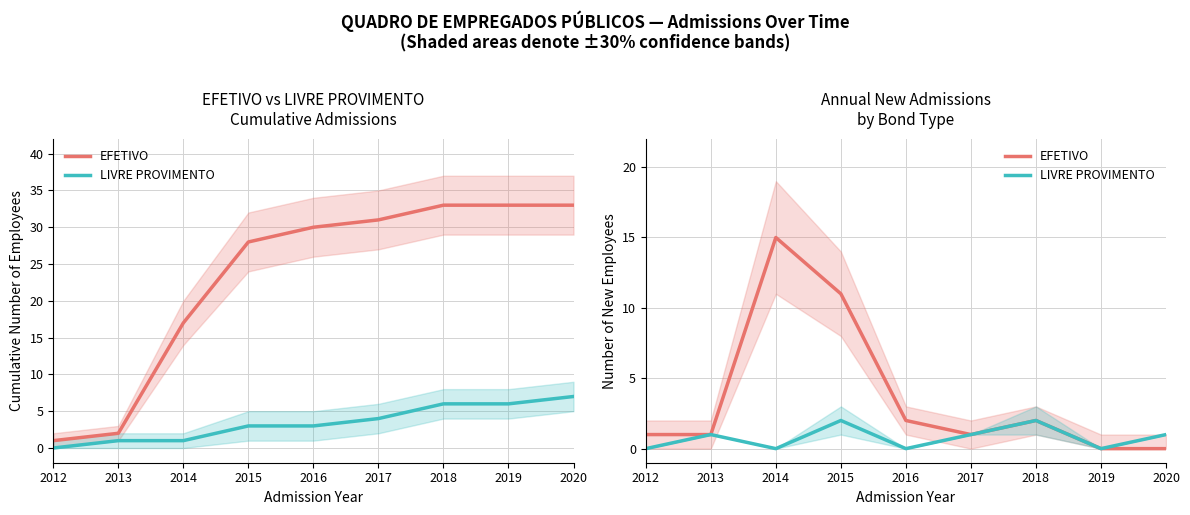

Which category has the highest value in the EFETIVO series?

2014